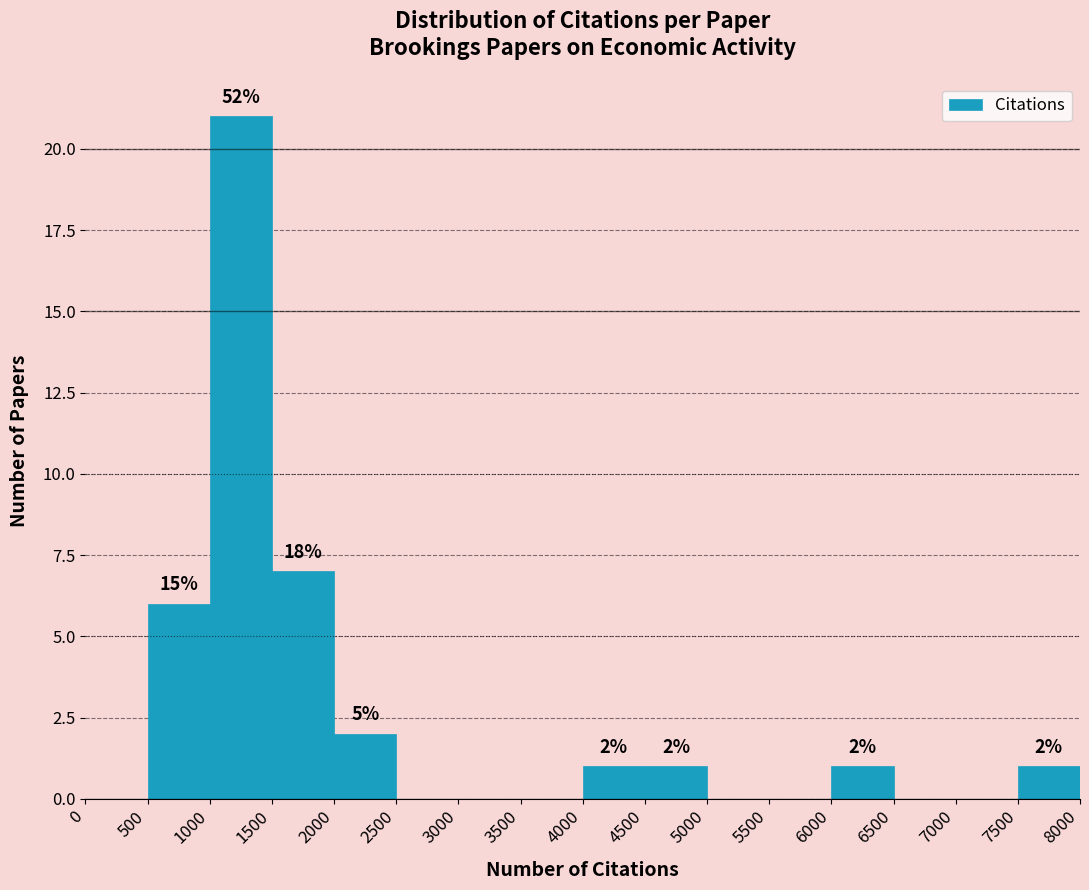

Over which range of the x-axis is the bar tallest?

1000 to 1500